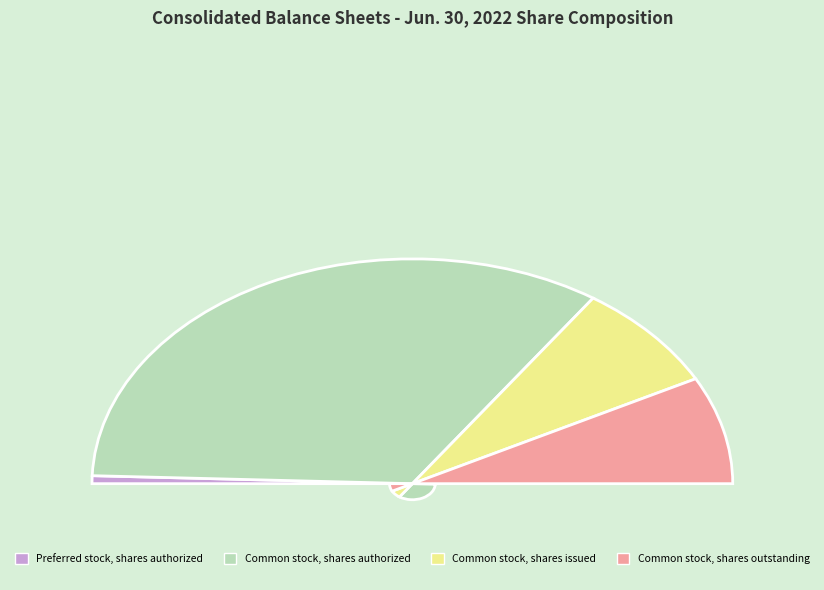

To the nearest percent, what percentage of the pie is Preferred stock, shares authorized?

1%